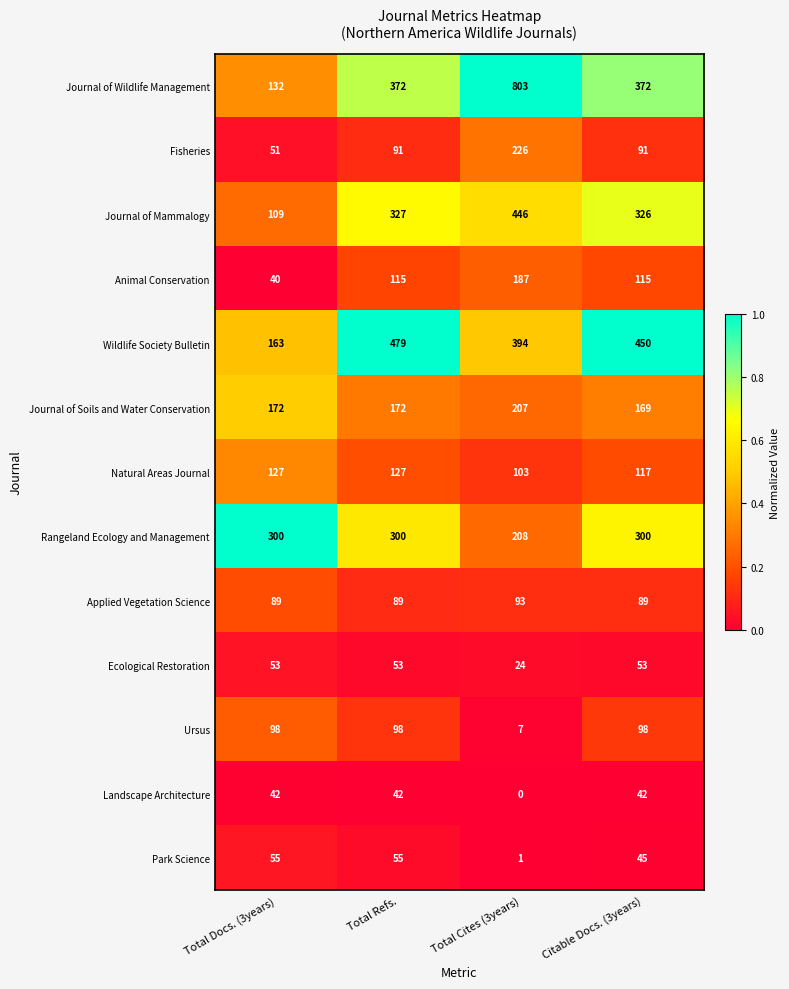

Rank the series at Total Docs. (3years) from highest to lowest value.

Rangeland Ecology and Management, Journal of Soils and Water Conservation, Wildlife Society Bulletin, Journal of Wildlife Management, Natural Areas Journal, Journal of Mammalogy, Ursus, Applied Vegetation Science, Park Science, Ecological Restoration, Fisheries, Landscape Architecture, Animal Conservation